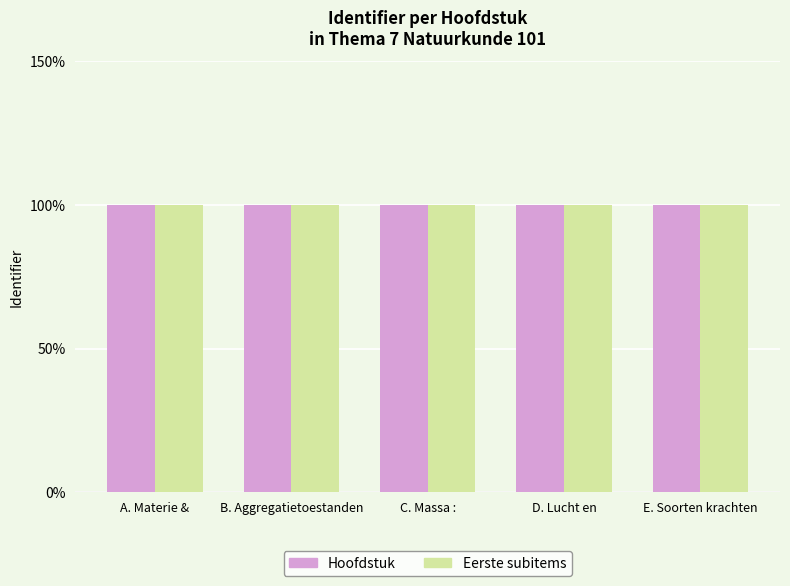

What is the spread (max minus min) of values at B. Aggregatietoestanden?

0.1